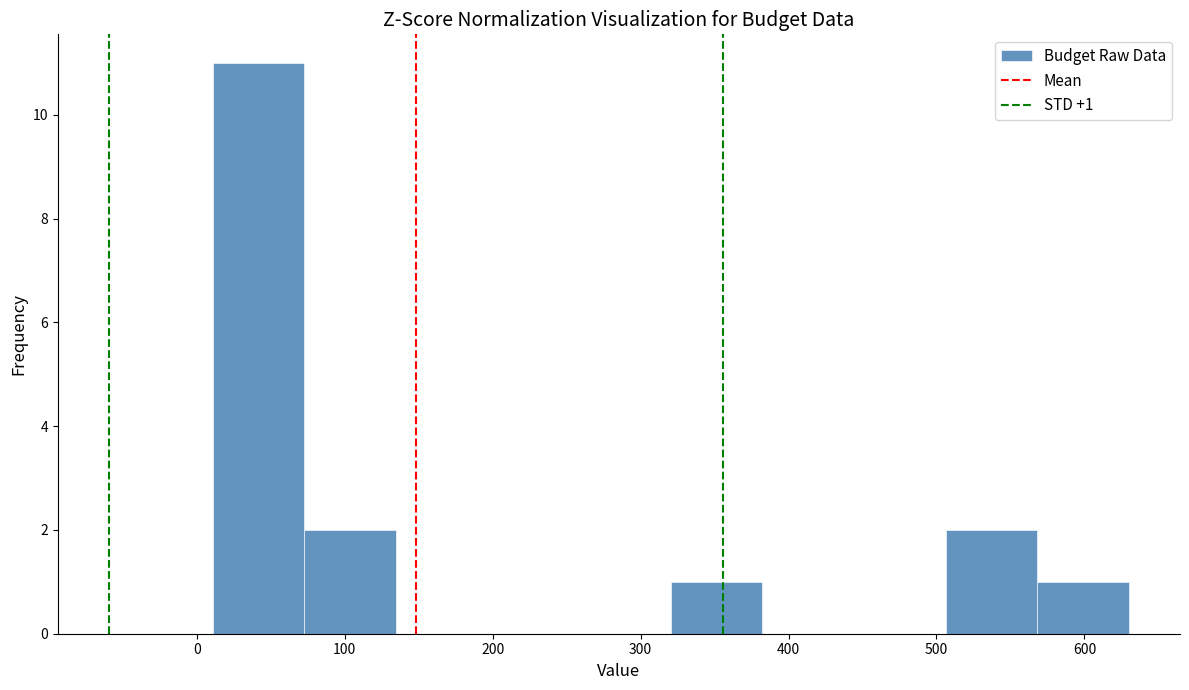

Which range on the x-axis has the tallest bar?

10 to 70